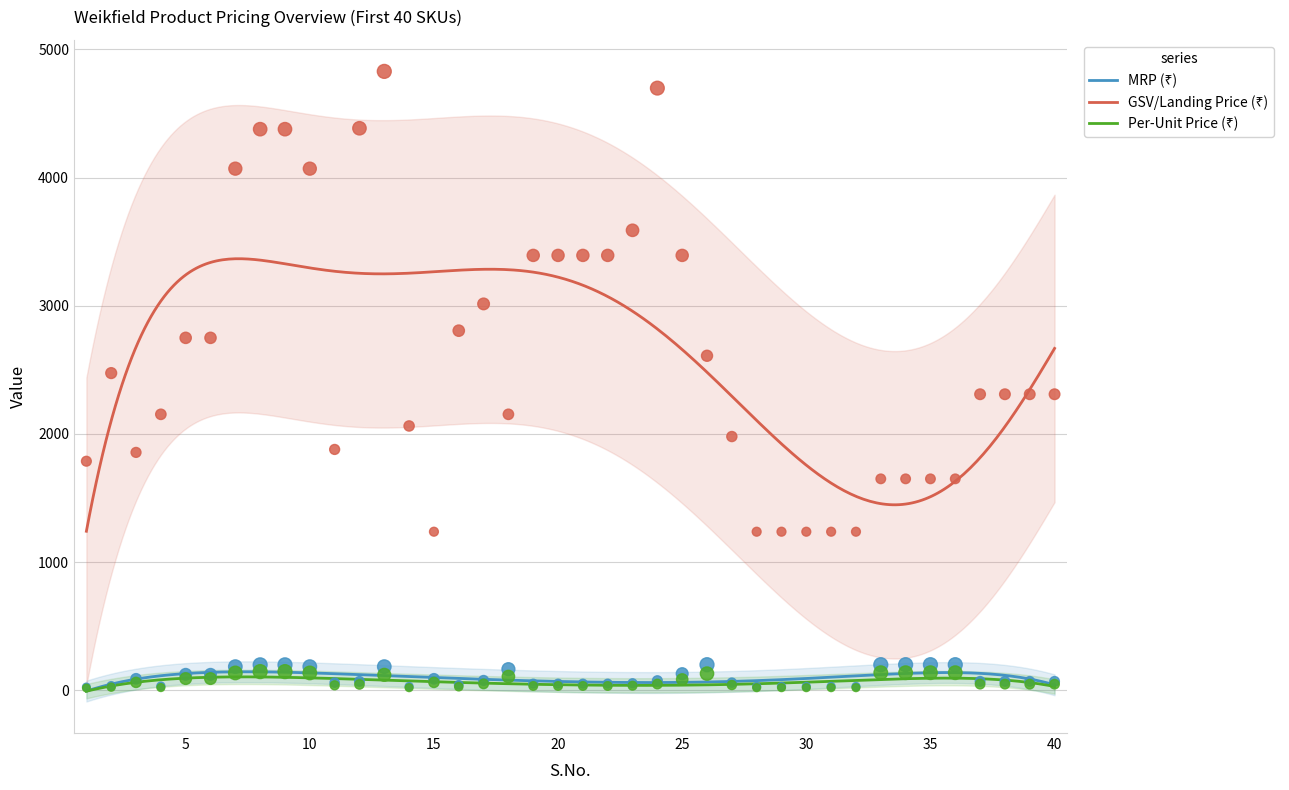

Is the value of MRP at 35 greater than the value of GSV/Landing Price at 21?

No